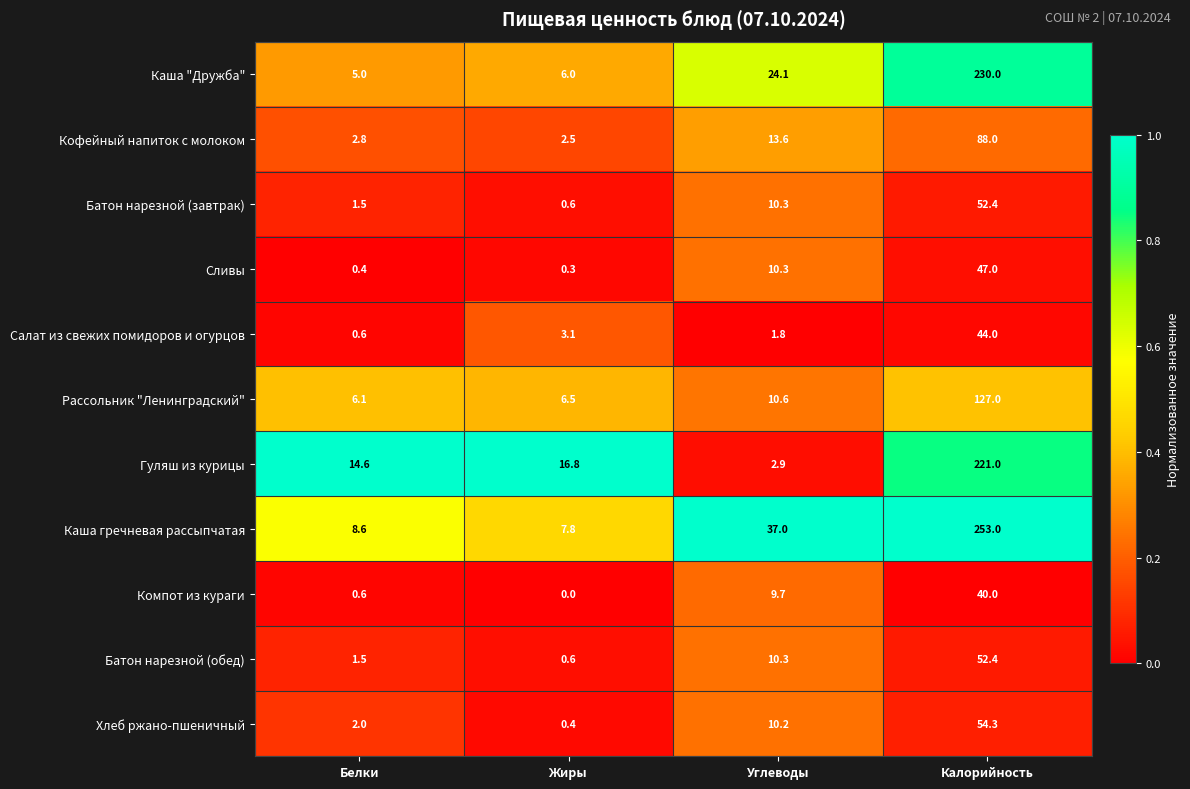

What is the difference between the highest and lowest values at Белки?

14.2